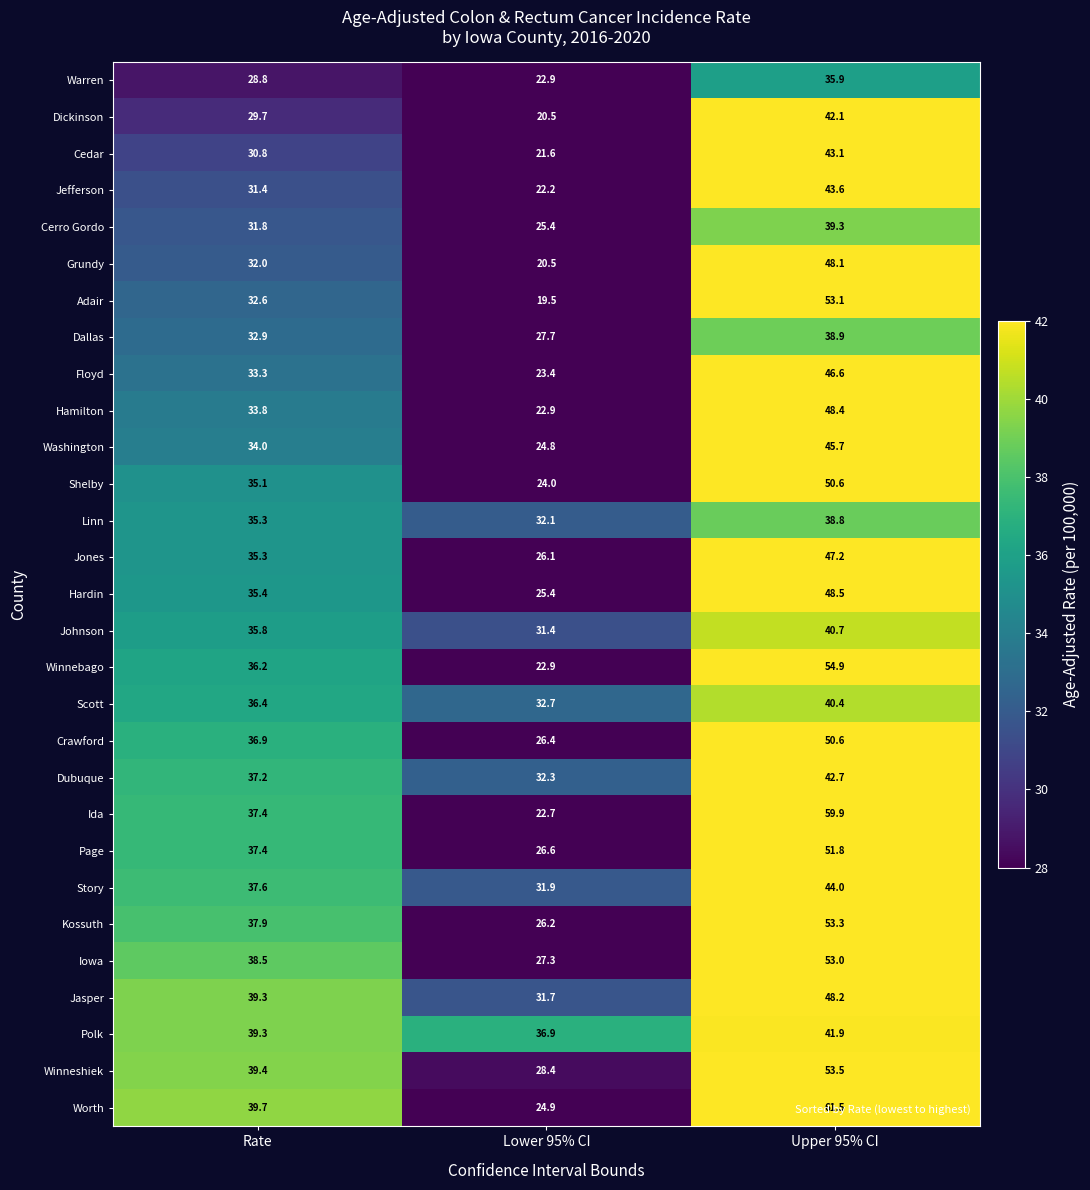

What is the difference between the highest and lowest values at Rate?

10.9